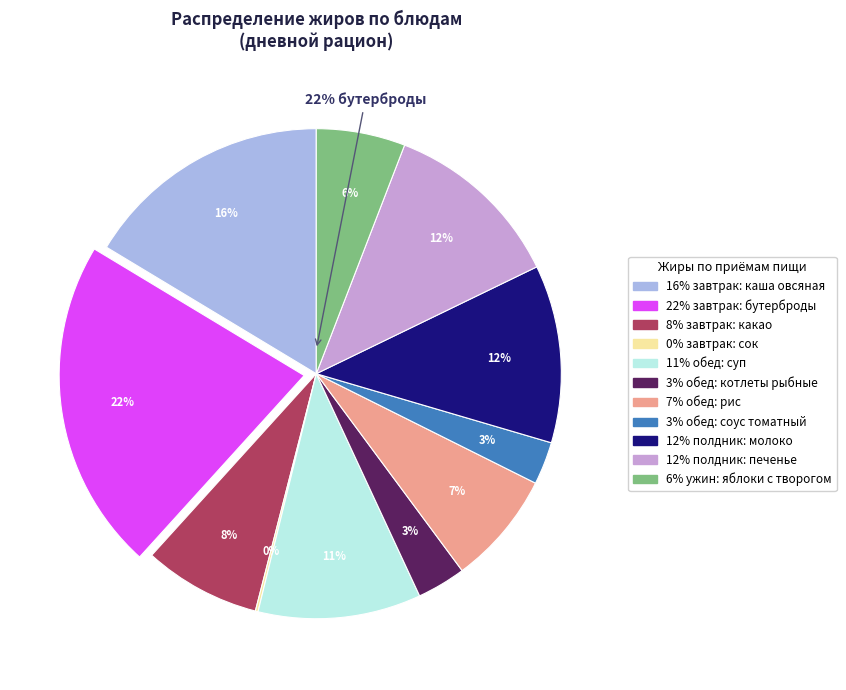

What percentage is NOT represented by обед (котлеты рыбные)?

96.8%